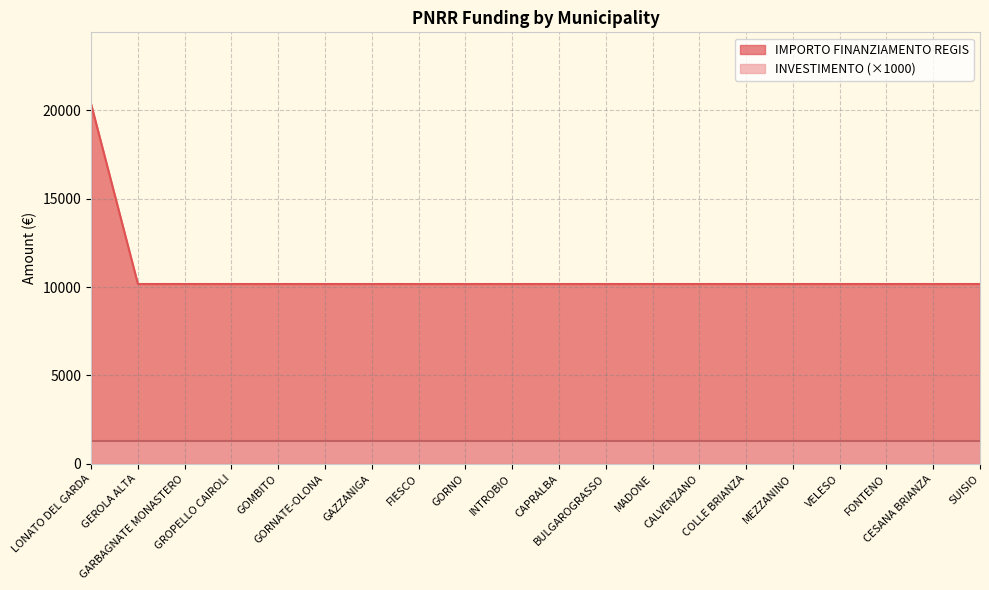

What is the difference between the maximum and minimum values?

10172